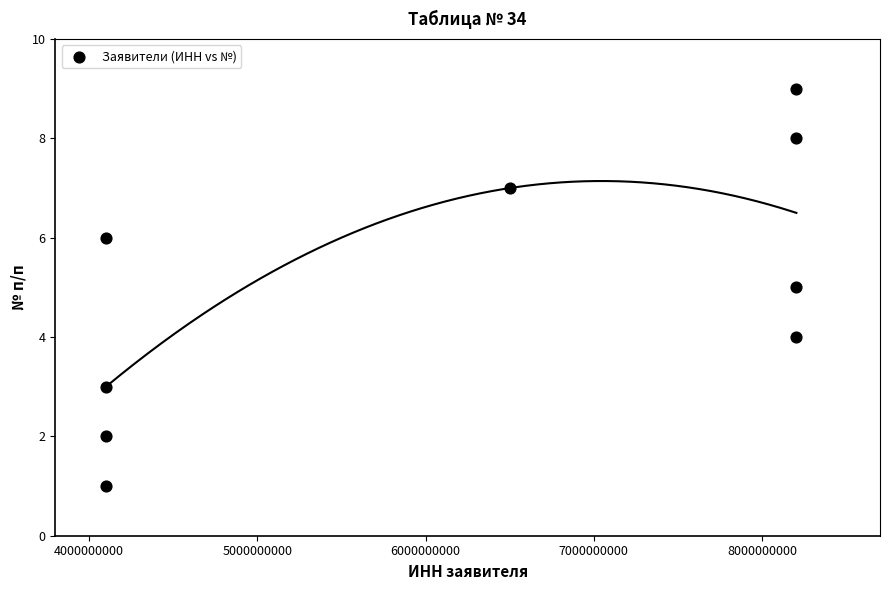

What is the range of Y values (max minus min)?

8